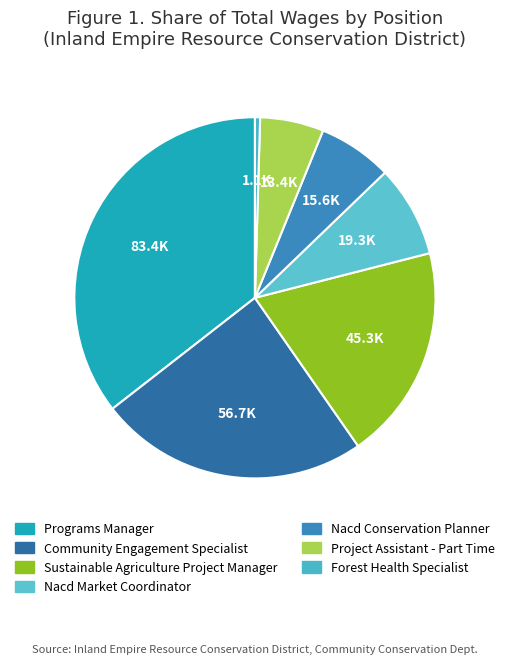

How many segments does this pie chart have?

7